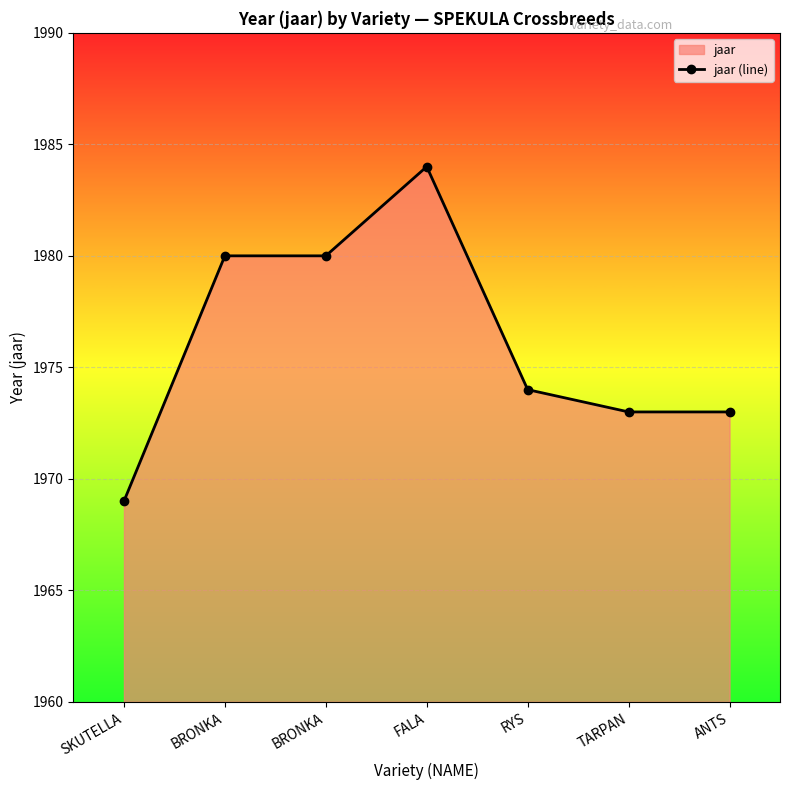

List the labels in order of value, smallest first.

SKUTELLA, TARPAN, ANTS, RYS, BRONKA, BRONKA, FALA